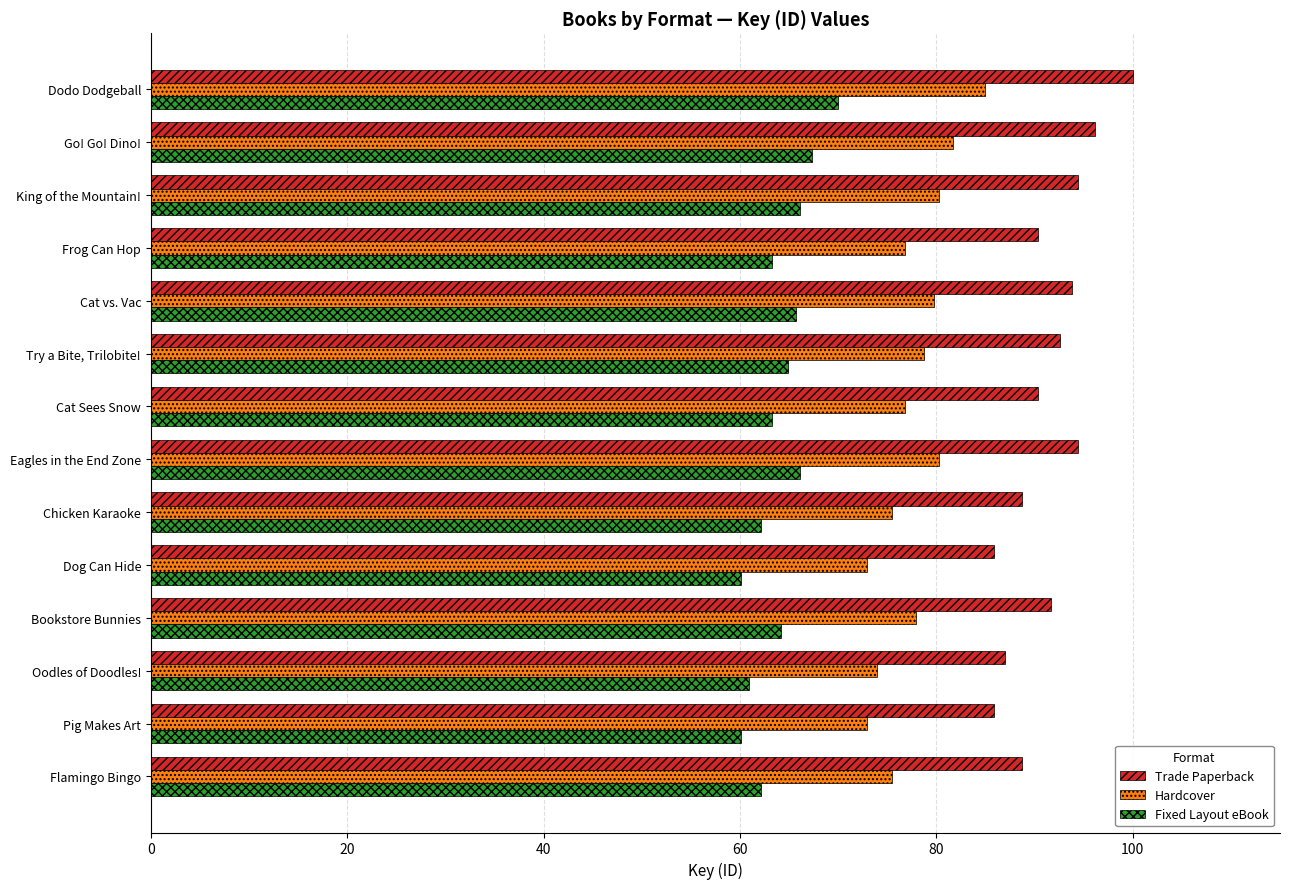

True or false: Fixed Layout eBook has a value of 62.1 at Flamingo Bingo.

True